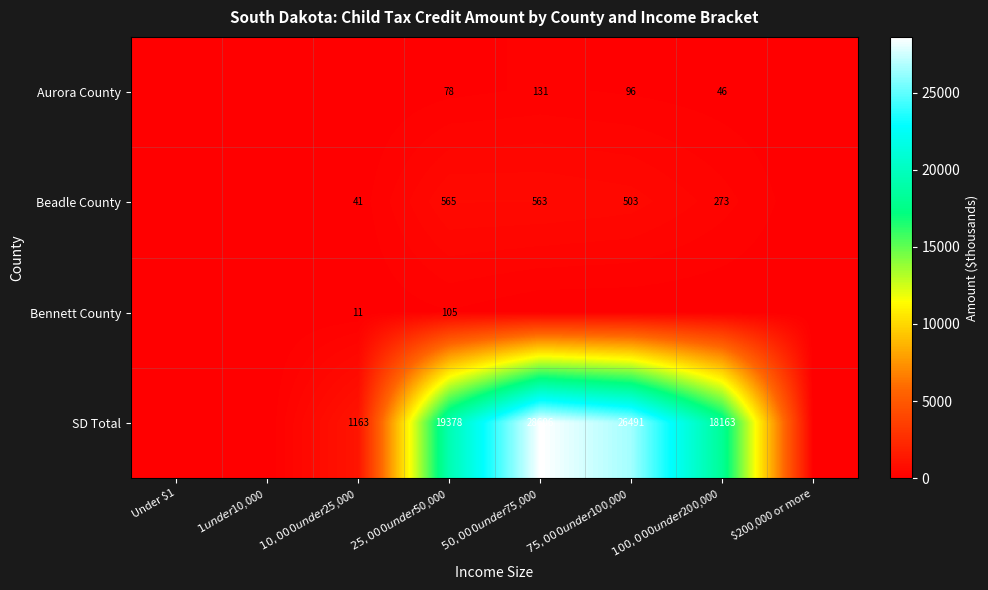

Is it true that Bennett County equals -70 at $50,000 under $75,000?

False